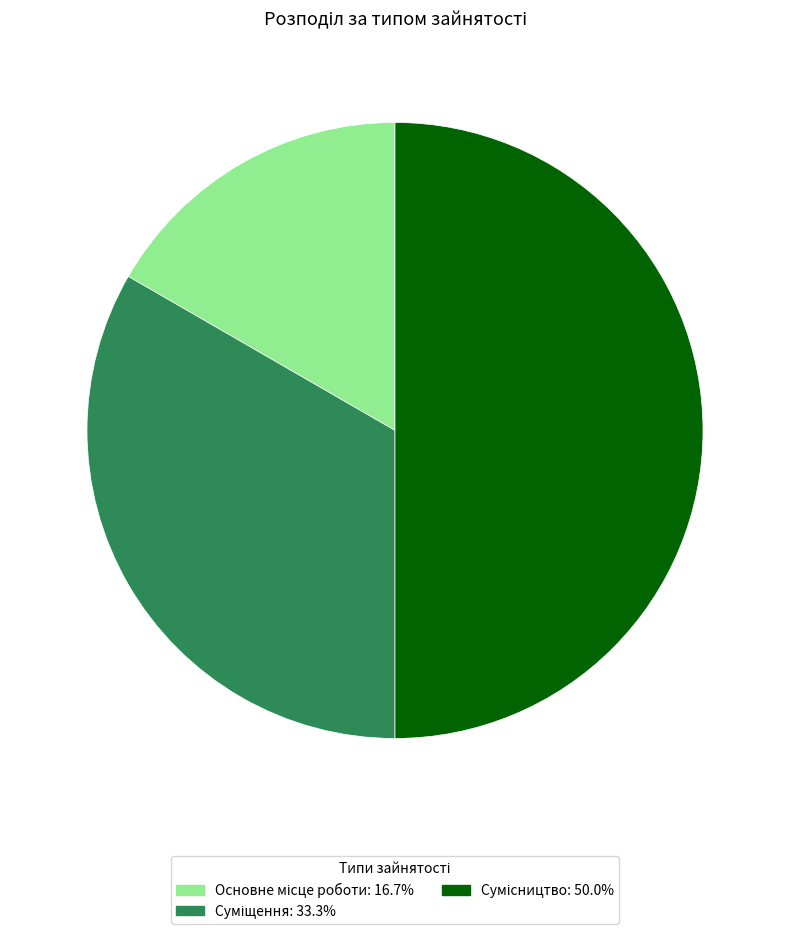

To the nearest percent, what is the difference between the largest and smallest slice percentages?

33%